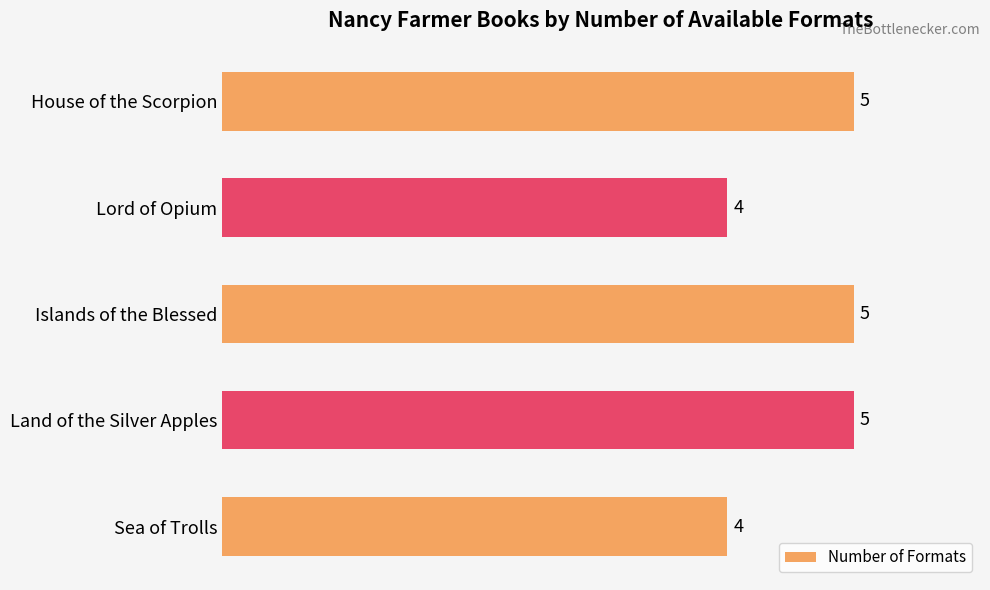

Reading top to bottom, transcribe all the data shown in this chart.

5	4	5	5	4